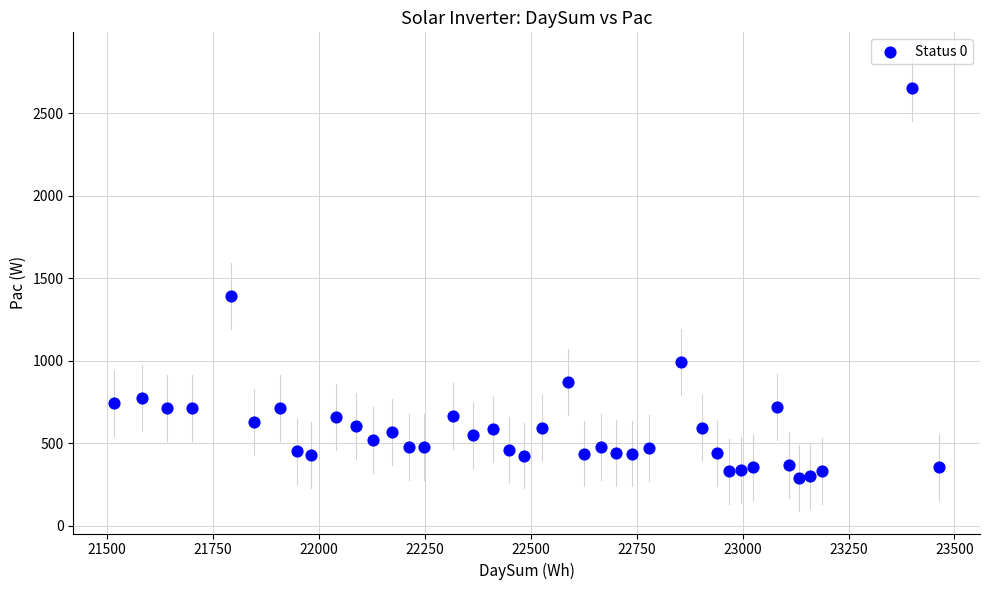

What is the range of Y values (max minus min)?

2364